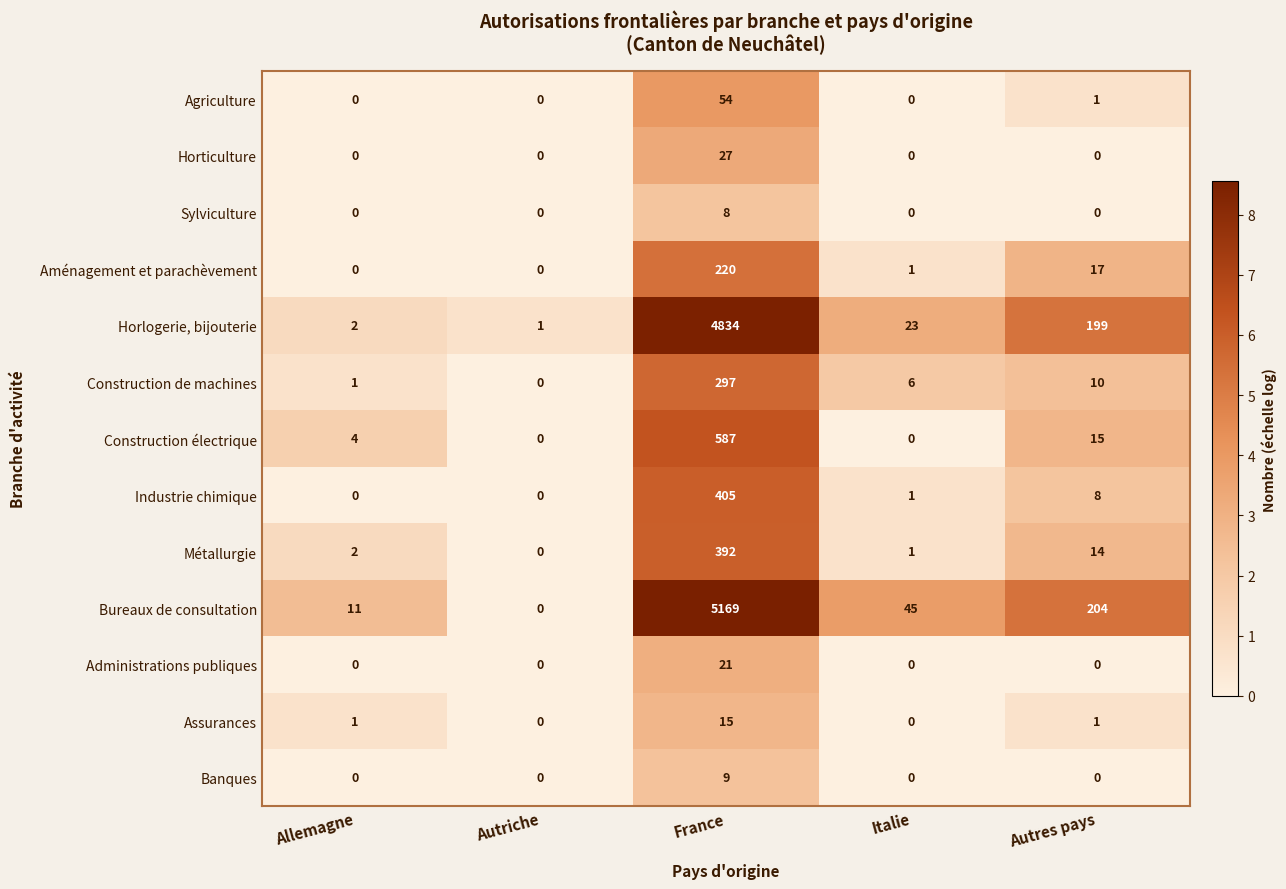

How many data points in Bureaux de consultation are less than 45?

2